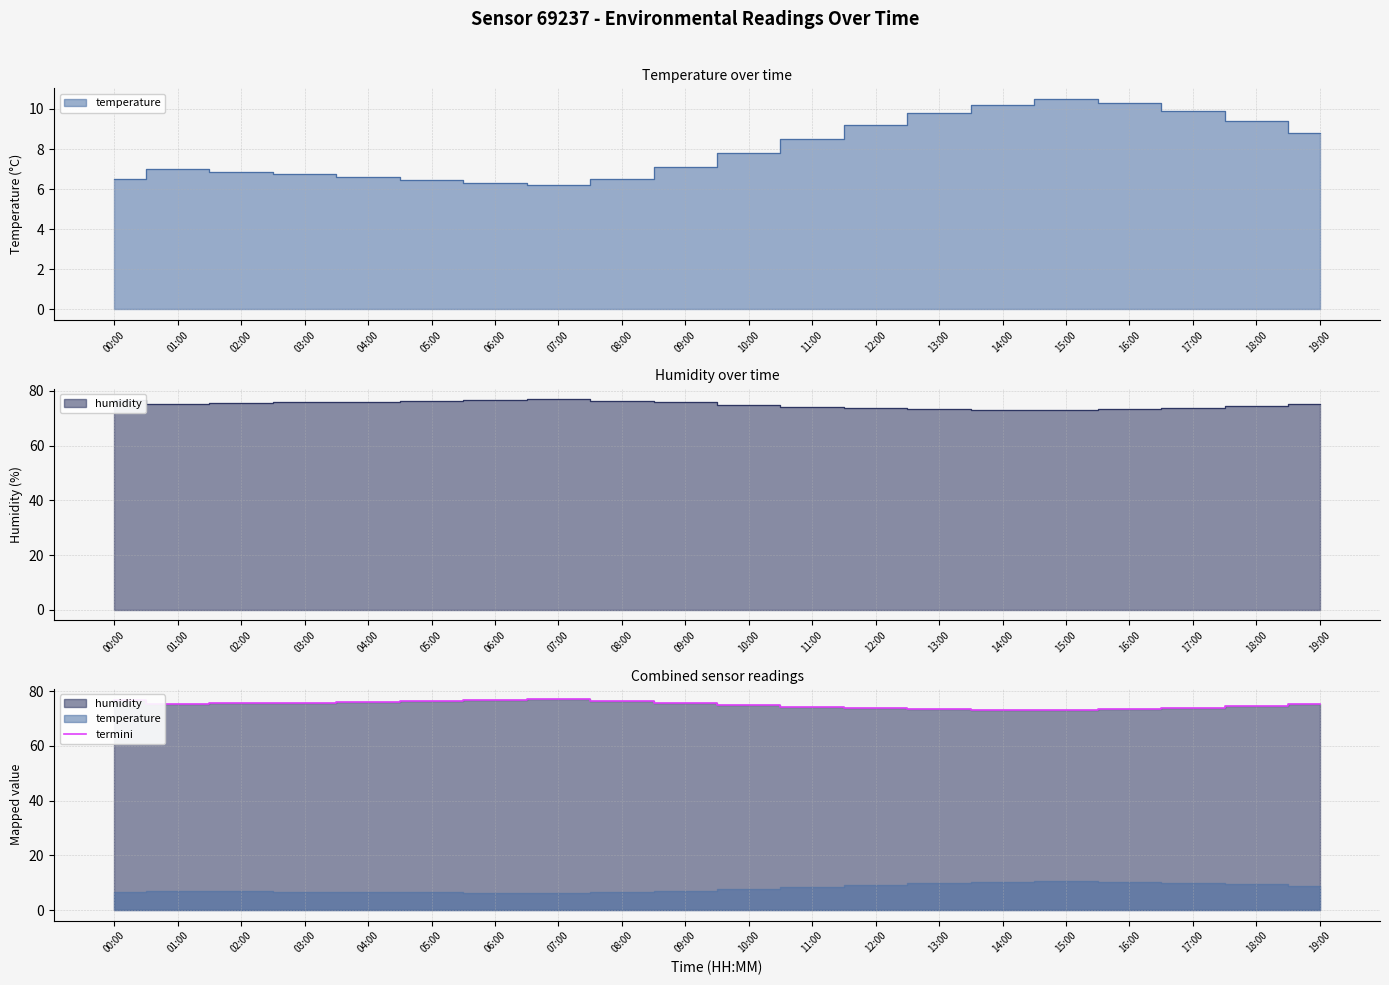

List the labels in order of value, smallest first.

15:00, 14:00, 16:00, 13:00, 12:00, 17:00, 11:00, 18:00, 10:00, 19:00, 01:00, 02:00, 03:00, 09:00, 04:00, 05:00, 08:00, 06:00, 00:00, 07:00